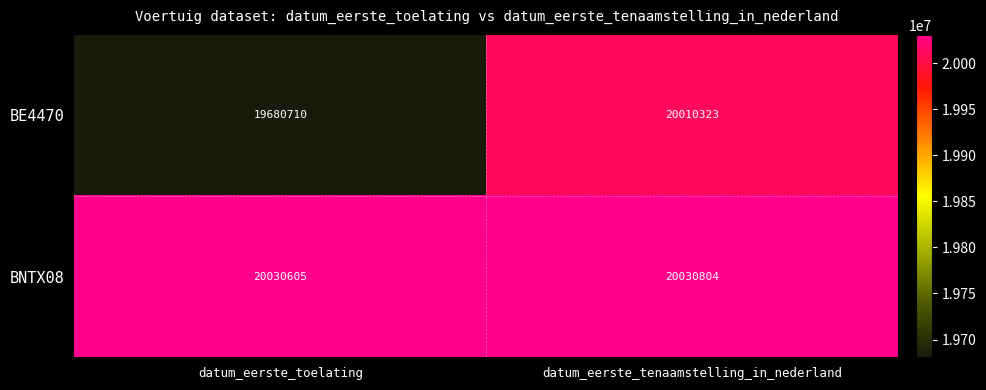

The value of BE4470 at datum_eerste_toelating is 19680710. True or false?

True